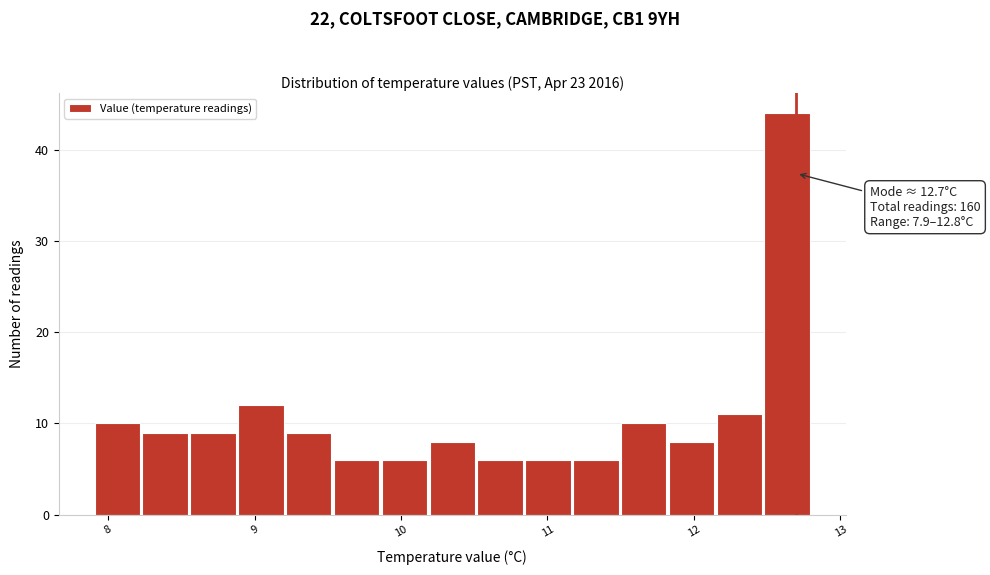

Read against the x-axis, roughly where is the centre of the tallest bar?

12.6